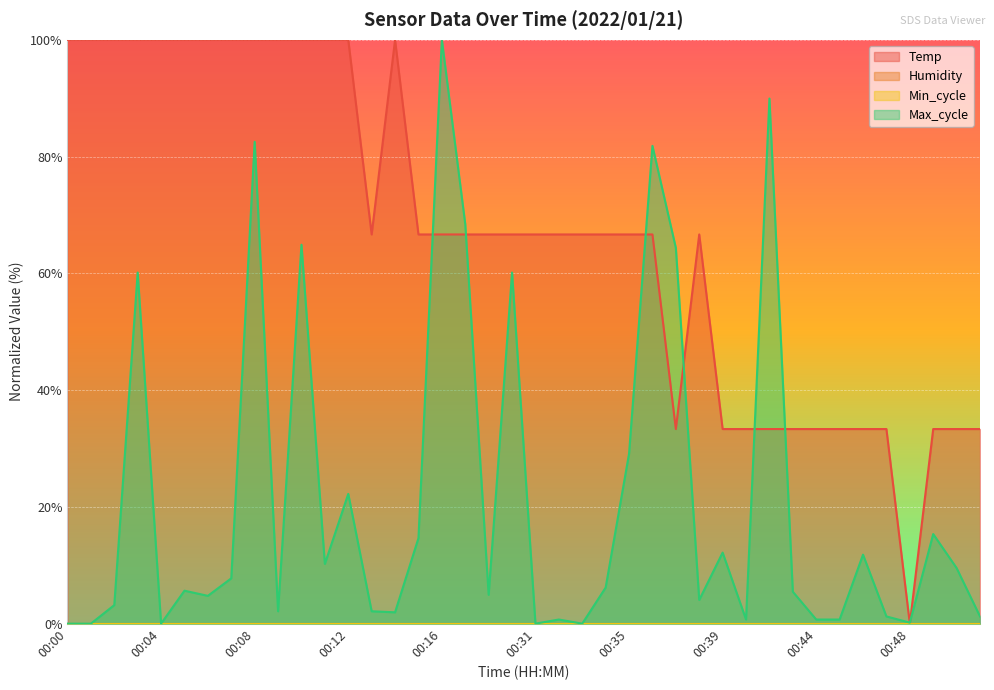

The value of Max_cycle at 00:17 is 68.4. True or false?

True